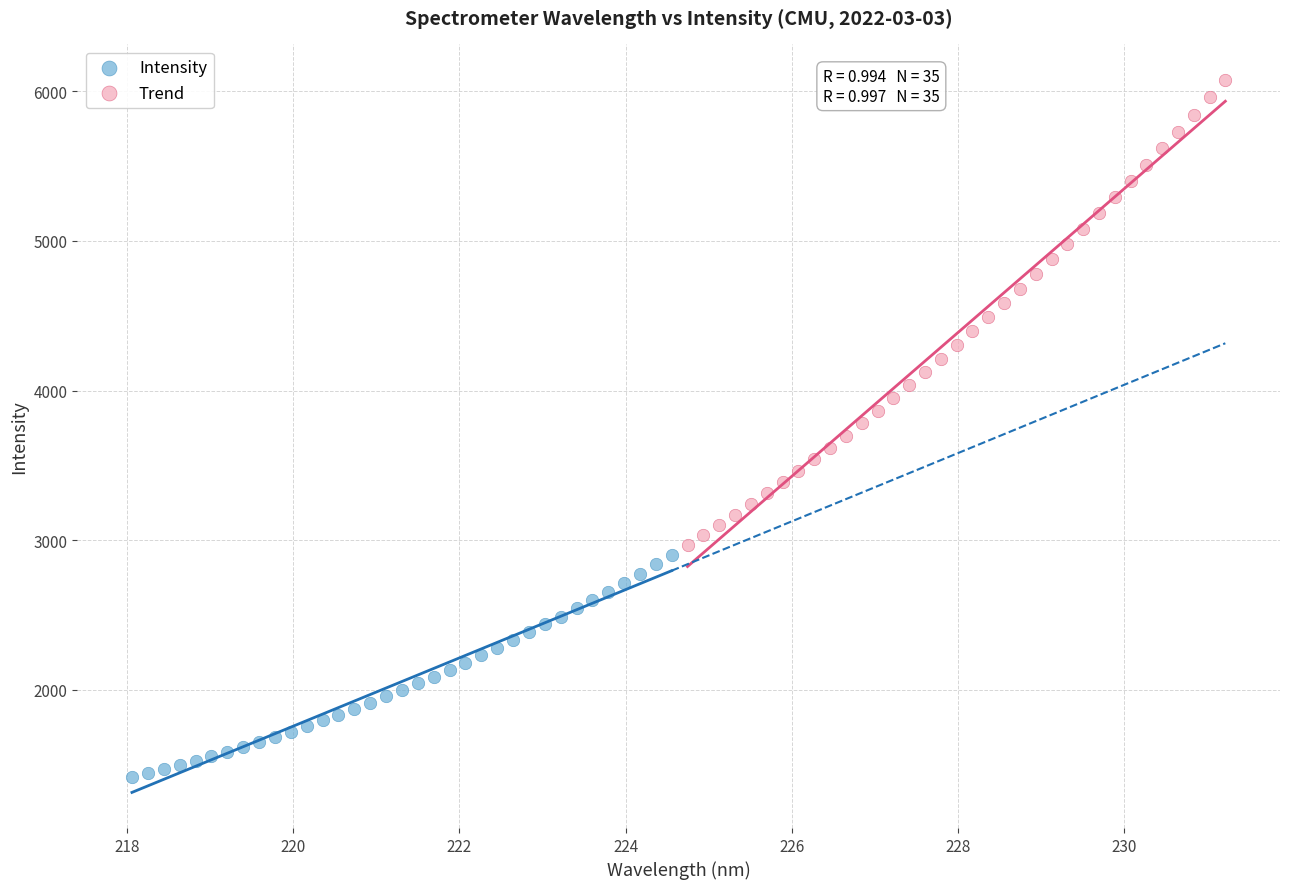

Which series reaches the minimum Y coordinate?

Intensity